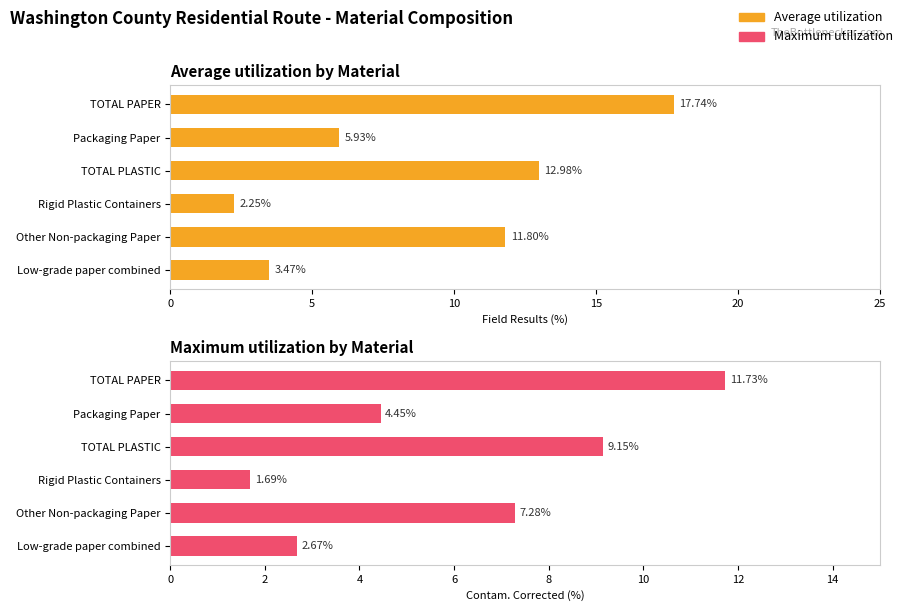

What is the minimum value for Average utilization?

2.3